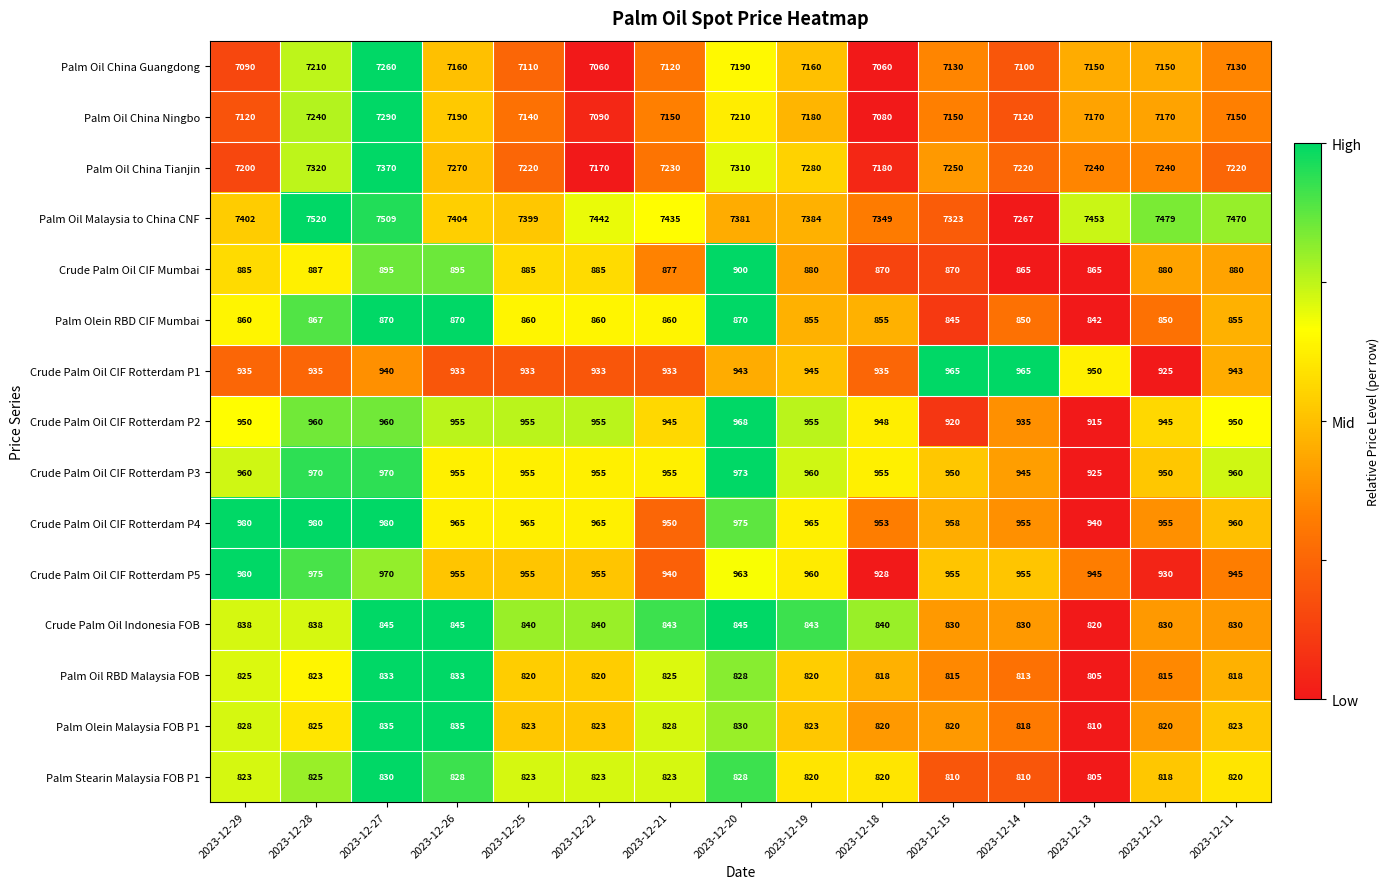

Count the number of categories in the chart.

15